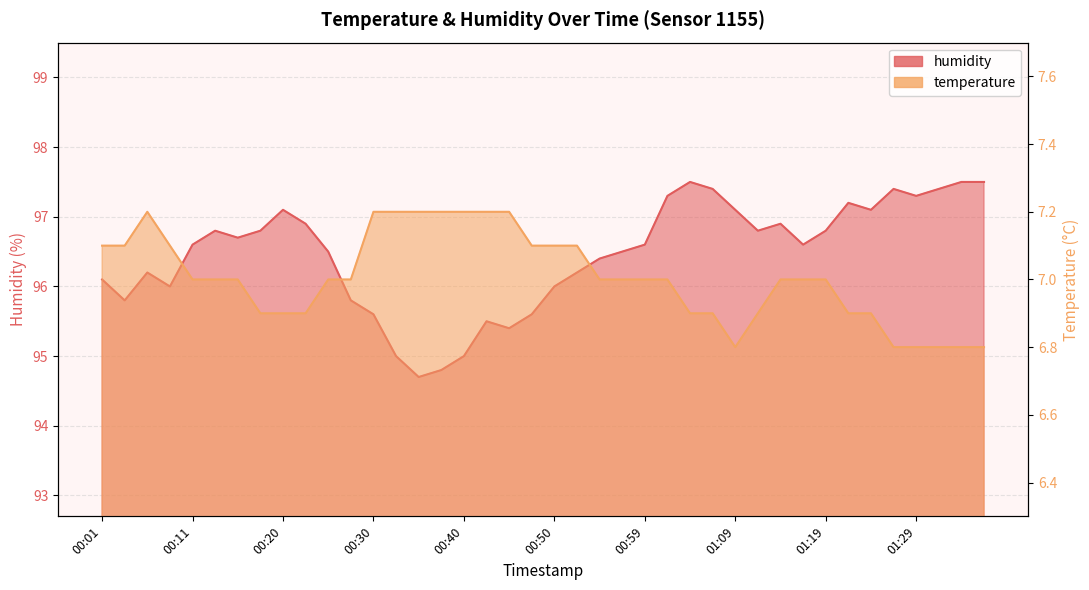

Read the temperature value at 01:24.

6.9